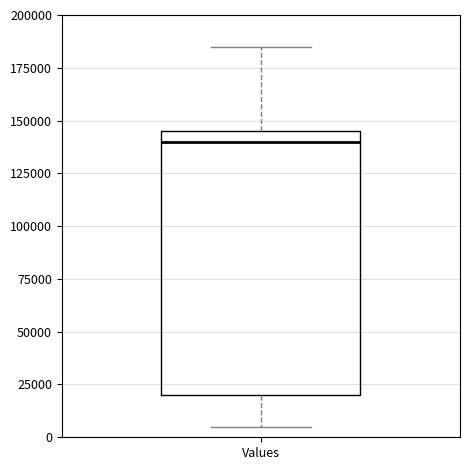

Read this box plot against the y-axis: the position of the median line, the range covered by the box, and the ends of both whiskers. The values are not printed on the chart, so give them approximately, as read against the axis.

median 140000, box 20000 to 145000, whiskers 5000 to 185000